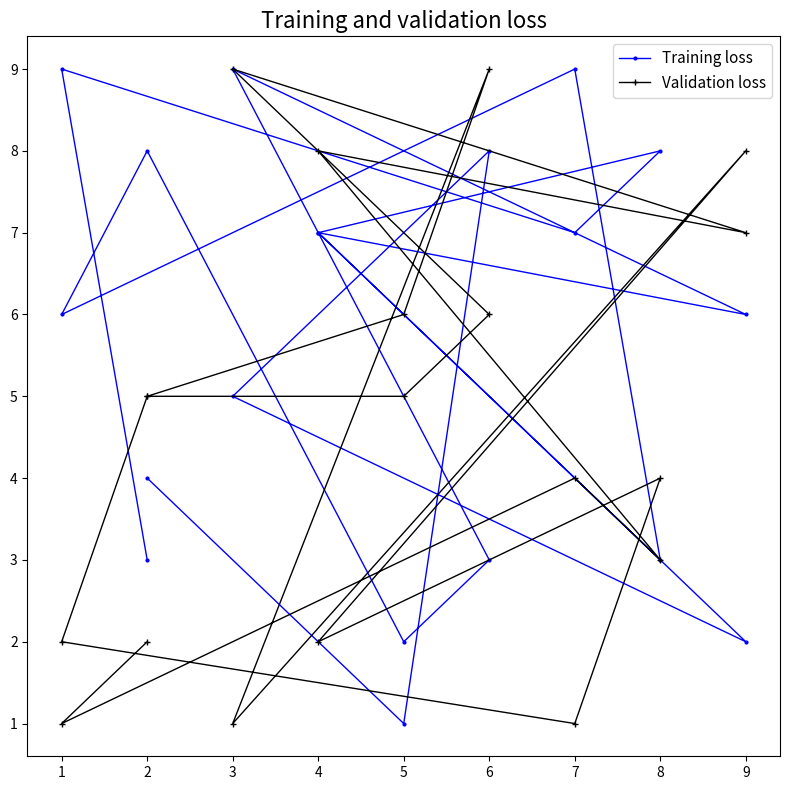

List the series in order of their peak value, highest first.

Training loss, Validation loss